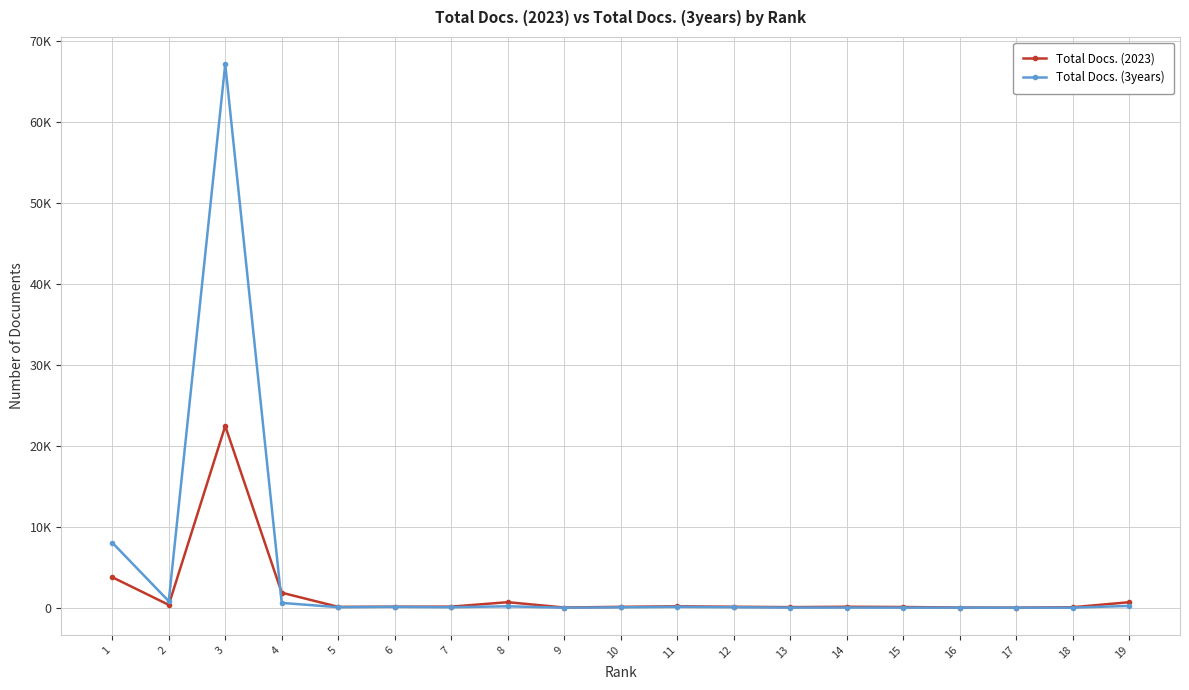

Reading left to right, extract all data points from this chart.

Total Docs. (2023): 3770	351	22439	1855	107	126	135	683	24	110	172	120	73	119	89	23	8	59	680
Total Docs. (3years): 8037	807	67114	593	66	109	60	176	0	50	111	61	20	19	14	10	4	8	222